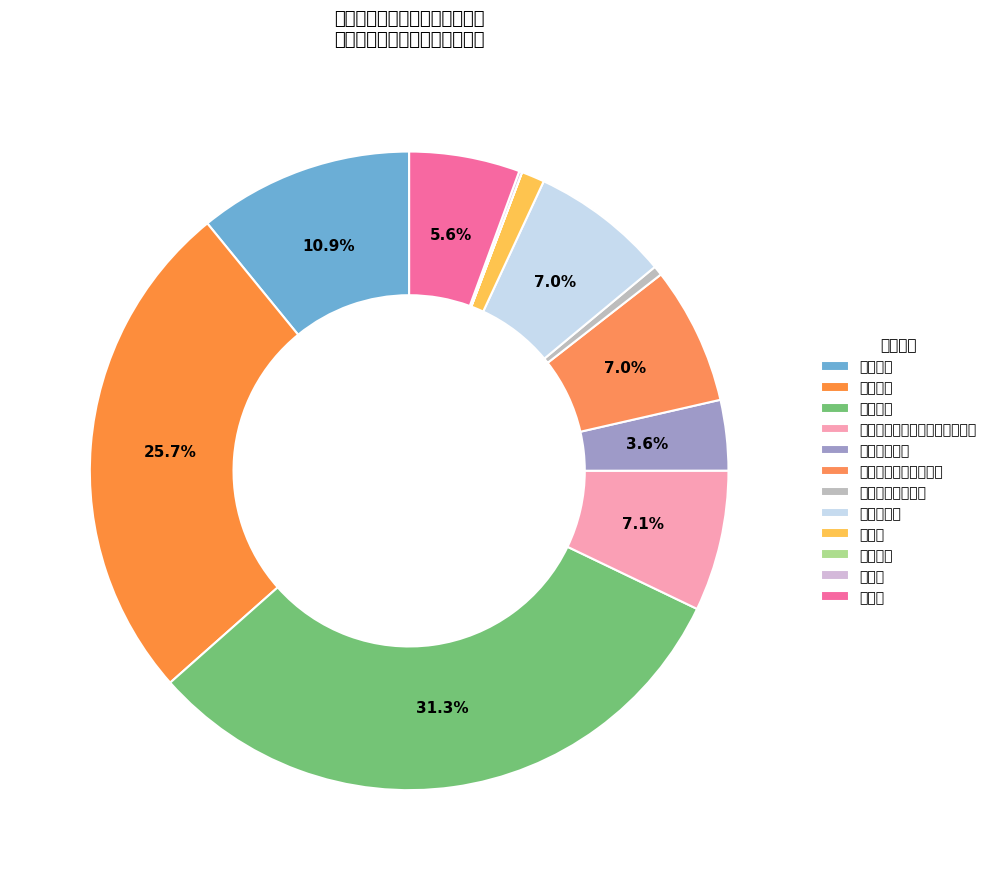

Count the number of slices in the pie.

12